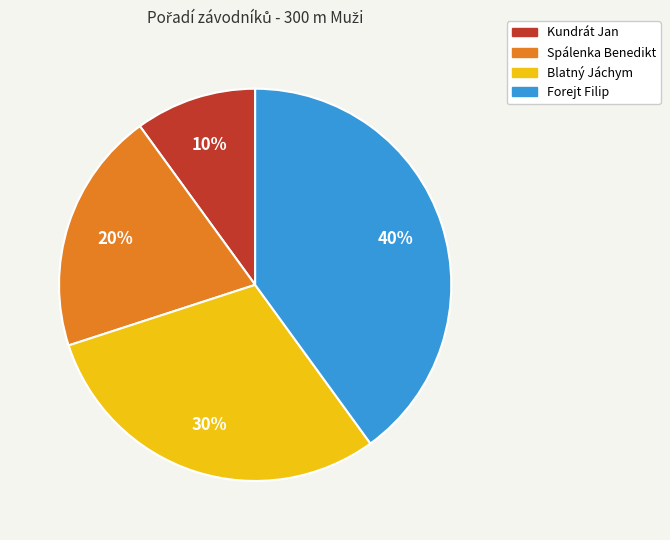

To the nearest percent, what percentage of the pie is Blatný Jáchym?

30%